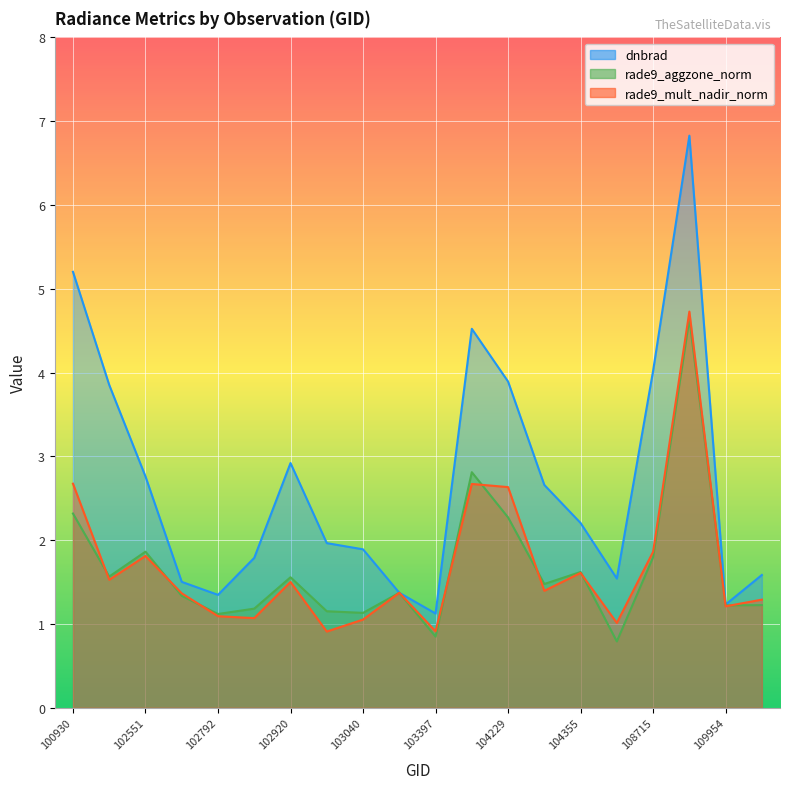

How many lines are shown in the chart?

3